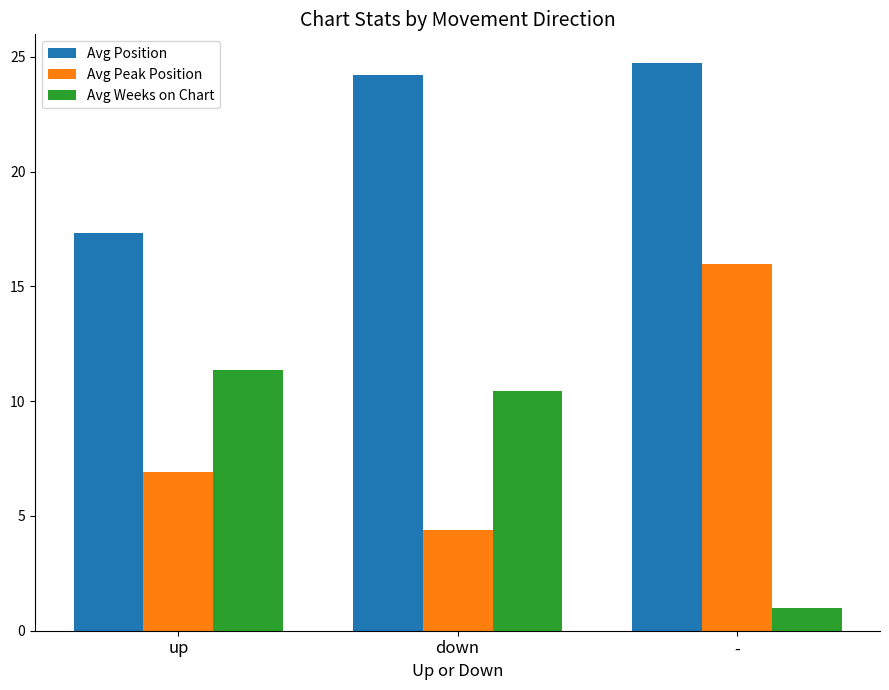

Is it true that Avg Peak Position equals 27.0 at -?

False